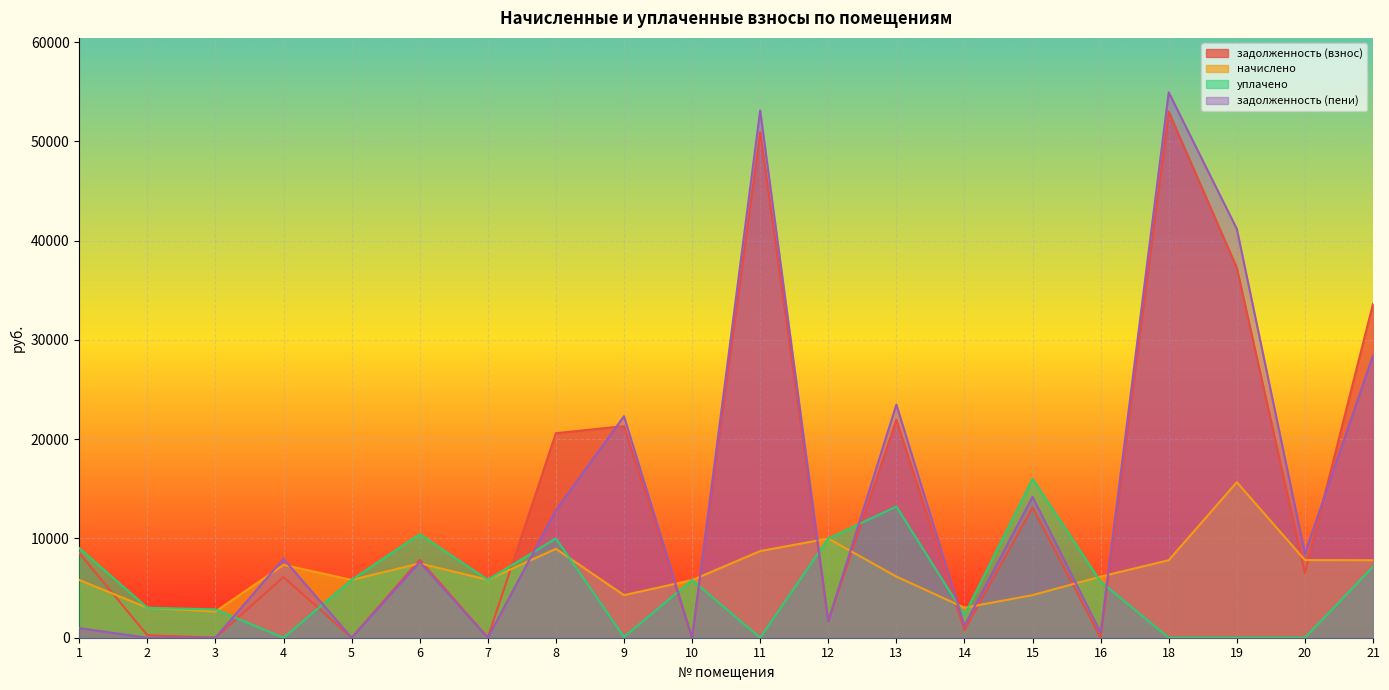

How many lines are shown in the chart?

4